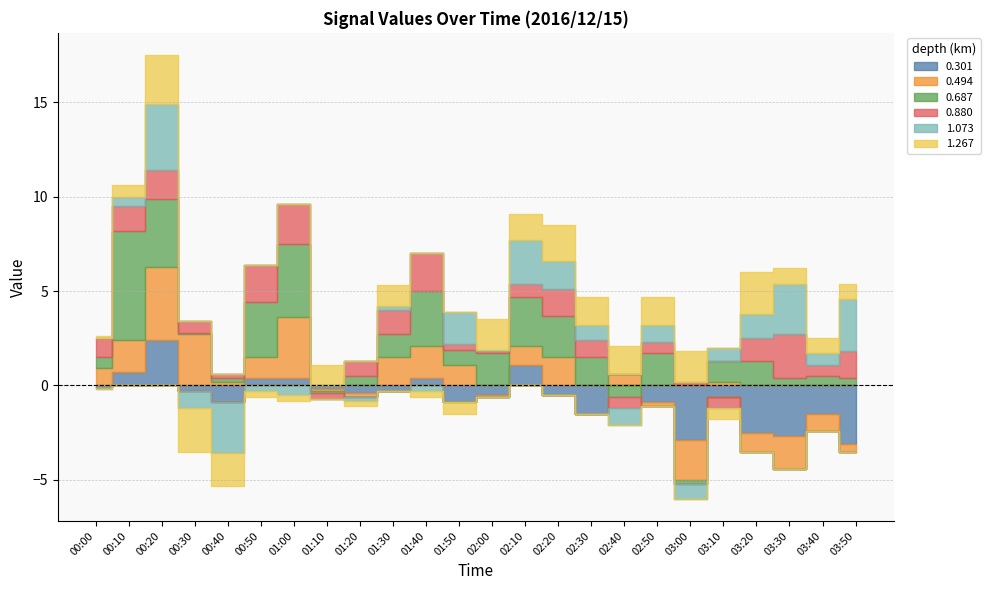

What is the average value of the 1.073 series?

0.5